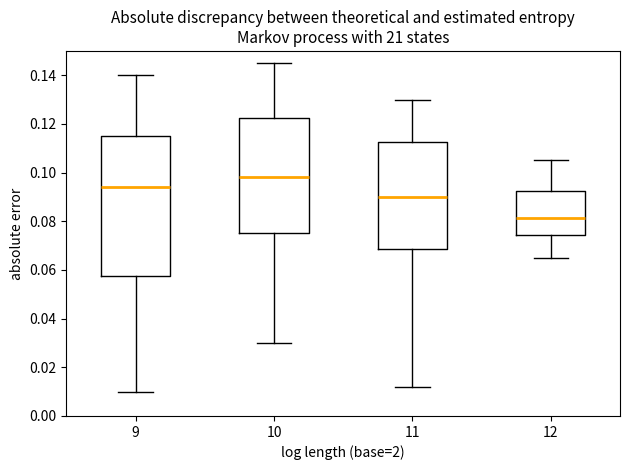

Where does the median line of the box at x = 11 sit on the y-axis? The values are not printed on the chart, so give them approximately, as read against the axis.

0.090